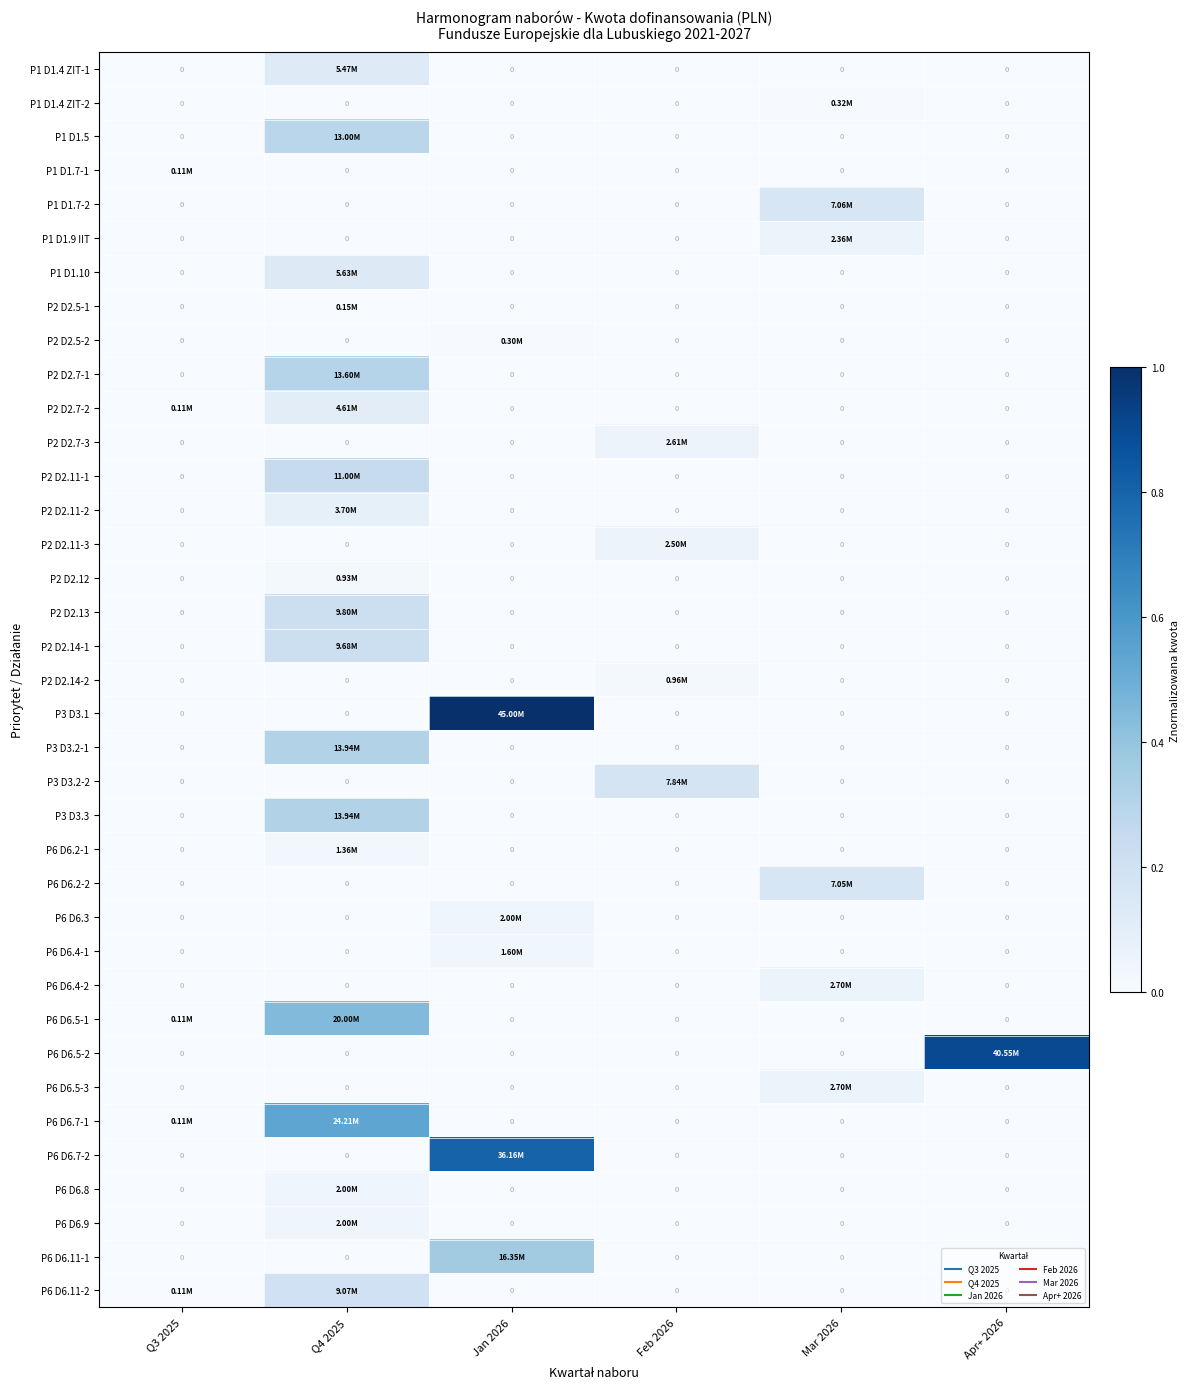

At which label does P2 D2.11-2 reach its peak?

Q4 2025